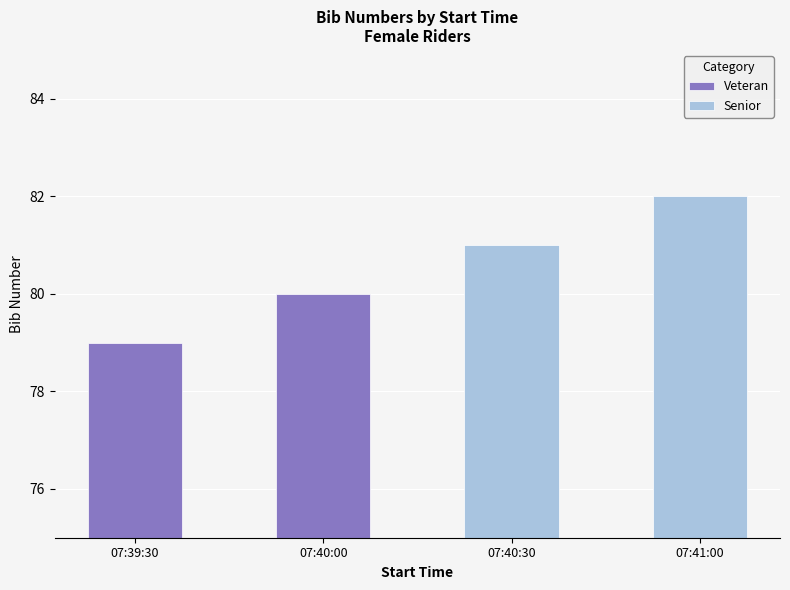

Rank the categories by value from lowest to highest.

07:39:30, 07:40:00, 07:40:30, 07:41:00